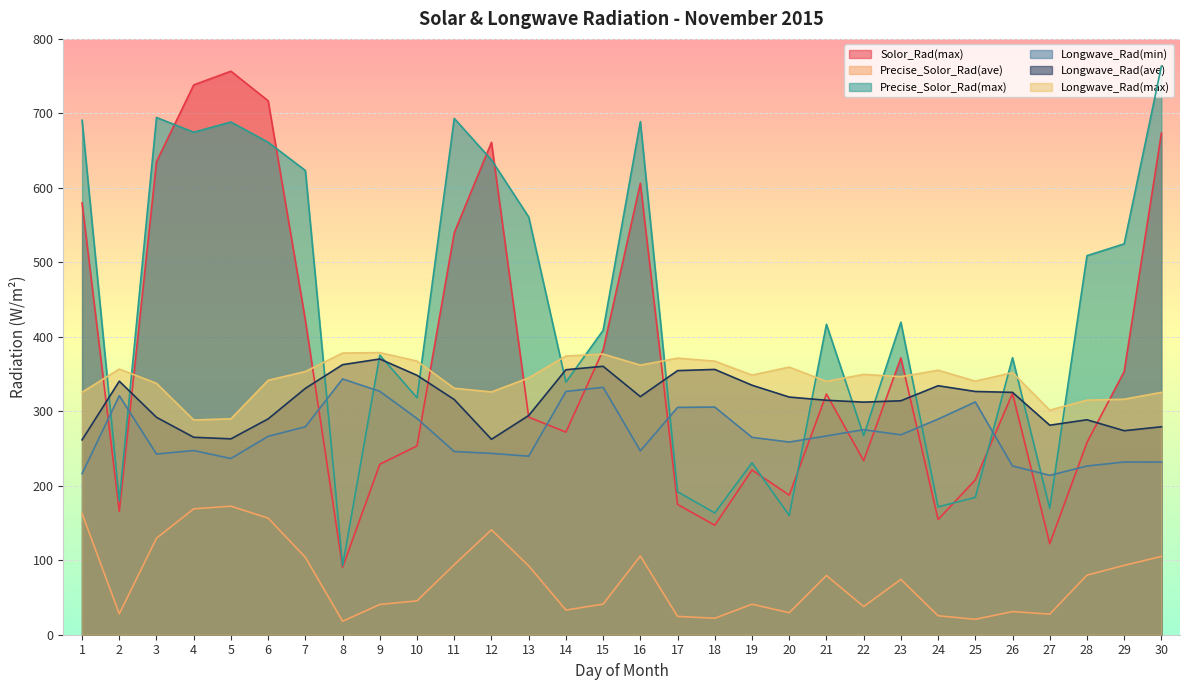

Rank the series at 2 from lowest to highest value.

Precise_Solor_Rad(ave), Solor_Rad(max), Precise_Solor_Rad(max), Longwave_Rad(min), Longwave_Rad(ave), Longwave_Rad(max)